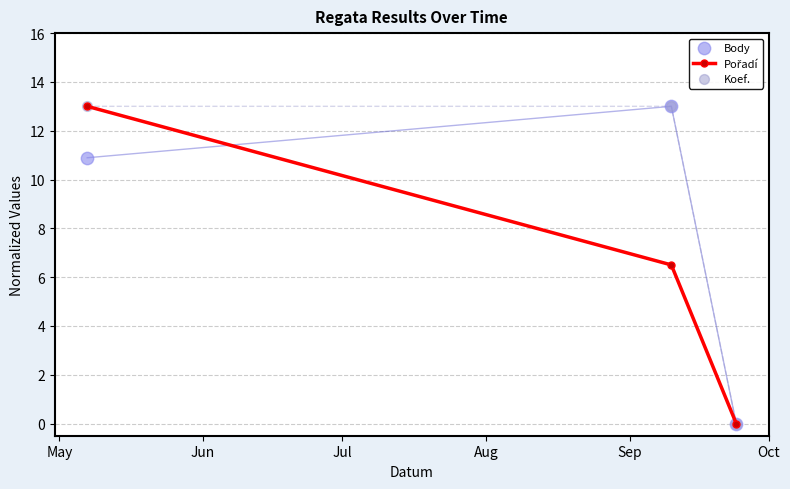

At how many categories does at least one series exceed 1?

2